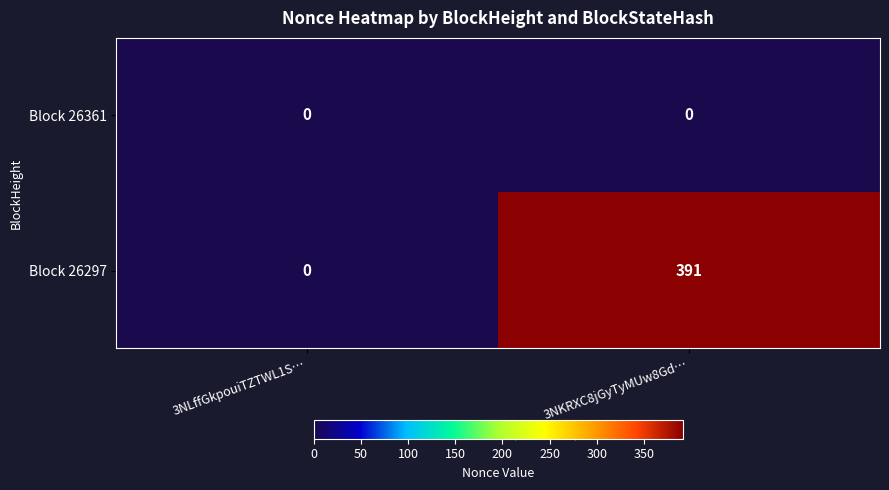

Is it true that Block 26297 equals 391 at 3NKRXC8jGyTyMUw8Gd…?

True